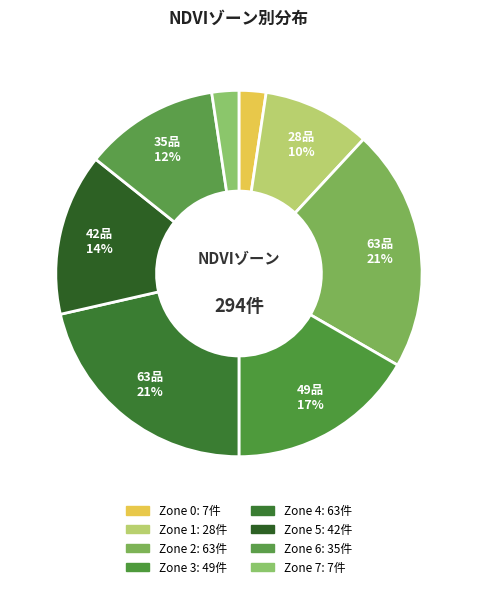

Count the number of slices in the pie.

8